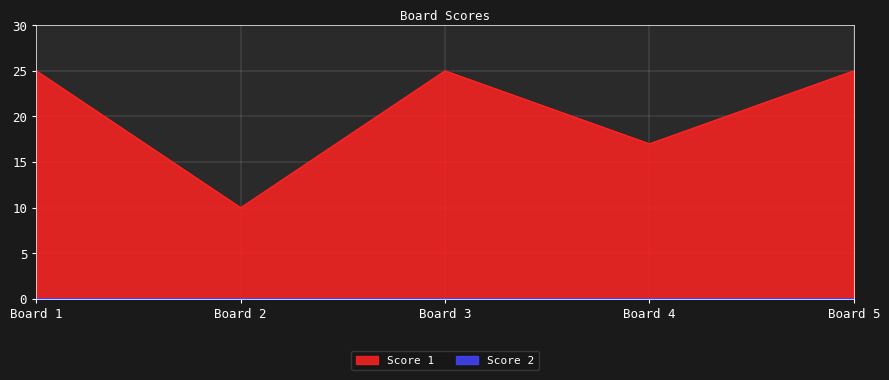

How many data points does each series have?

5